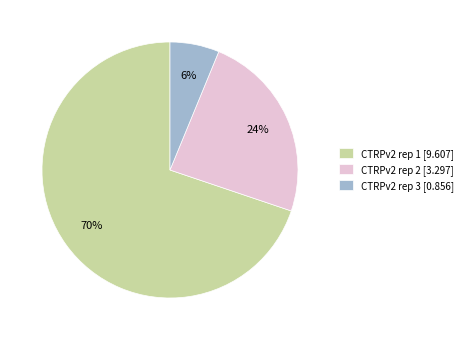

What is the ratio of the value at CTRPv2 rep 2 to the value at CTRPv2 rep 1?

0.3